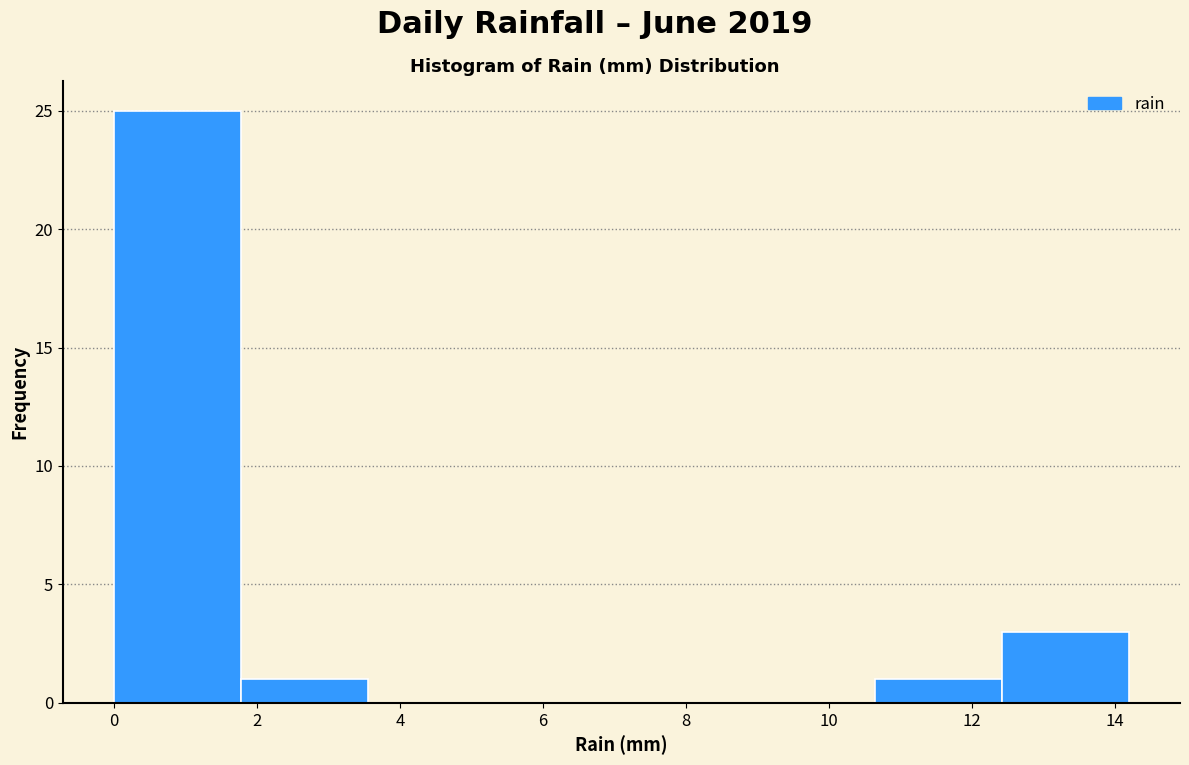

Reading left to right, transcribe this chart: for each bar, give the range it covers on the x-axis and its height. Neither the bar edges nor the heights are printed on the chart, so give them approximately, as read against the axes.

0.0 to 1.8: 25
1.8 to 3.6: 1
3.6 to 5.4: 0
5.4 to 7.2: 0
7.2 to 8.8: 0
8.8 to 10.6: 0
10.6 to 12.4: 1
12.4 to 14.2: 3